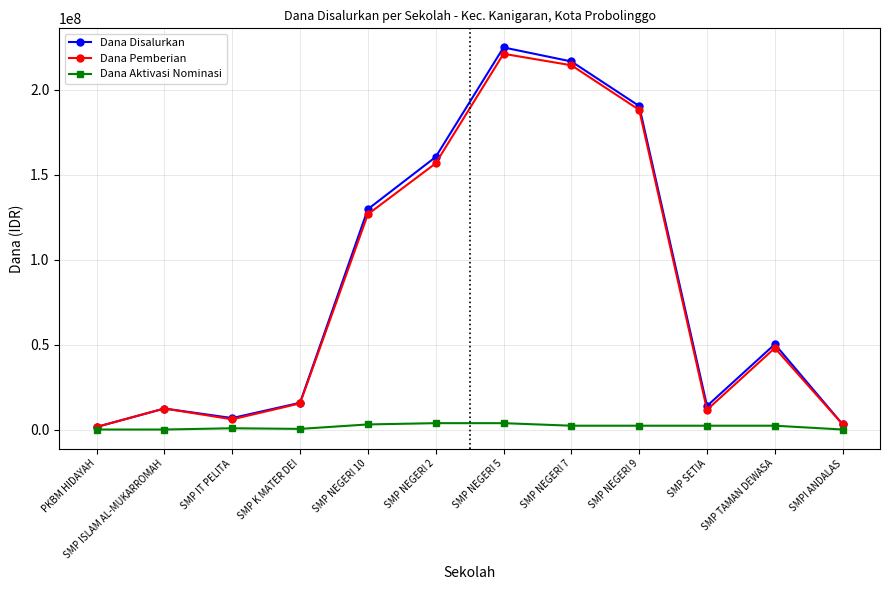

Is this an area chart (filled region under the line)?

No